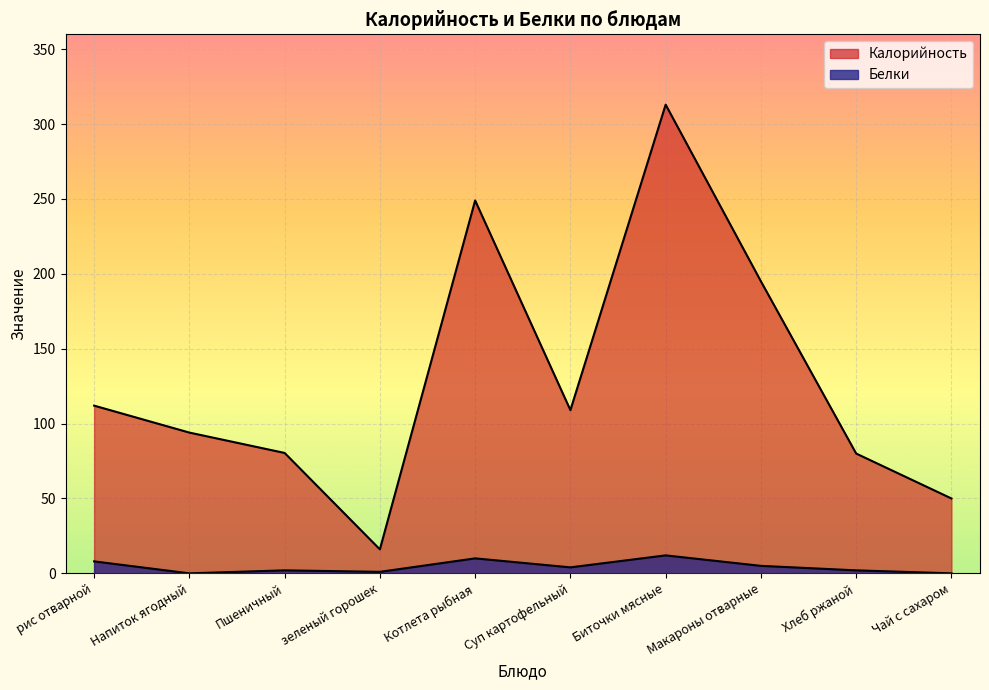

At which label is Белки closest to 6?

Макароны отварные